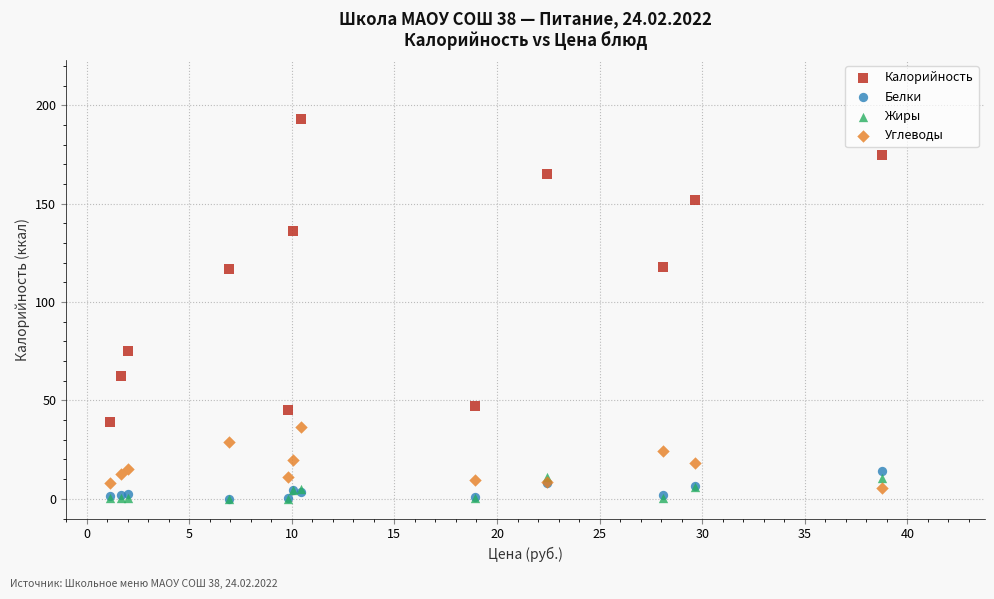

What are all the series names shown in the legend?

Калорийность, Белки, Жиры, Углеводы